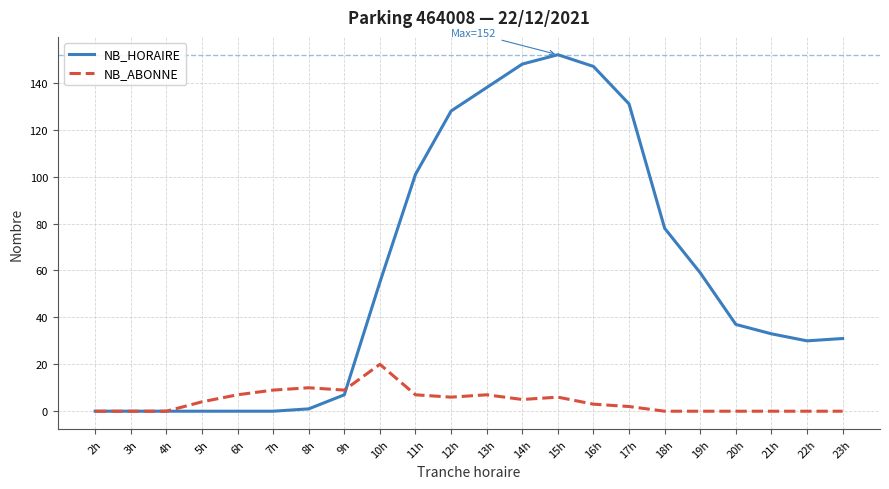

Is it true that NB_HORAIRE equals 61 at 16h?

False